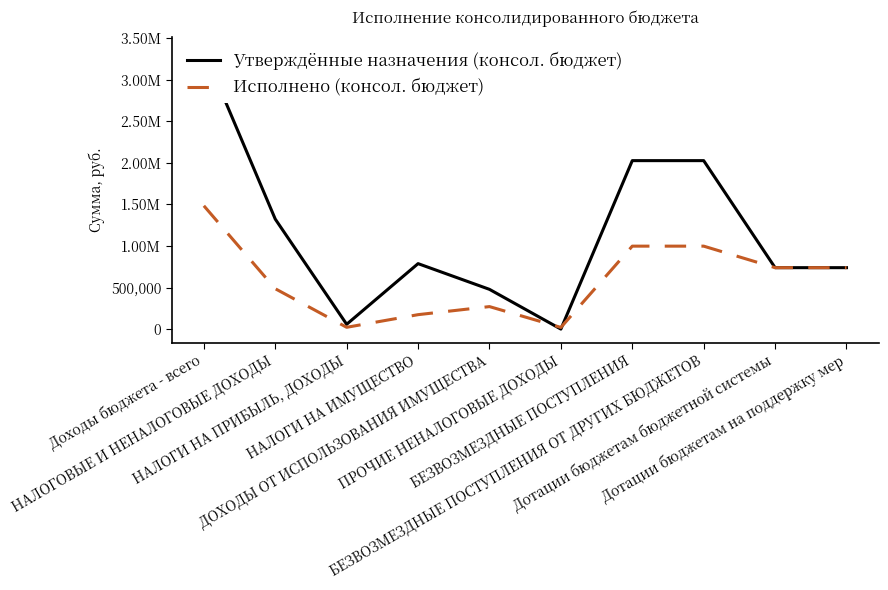

True or false: Утверждённые назначения (консол. бюджет) and Исполнено (консол. бюджет) intersect in this chart.

True